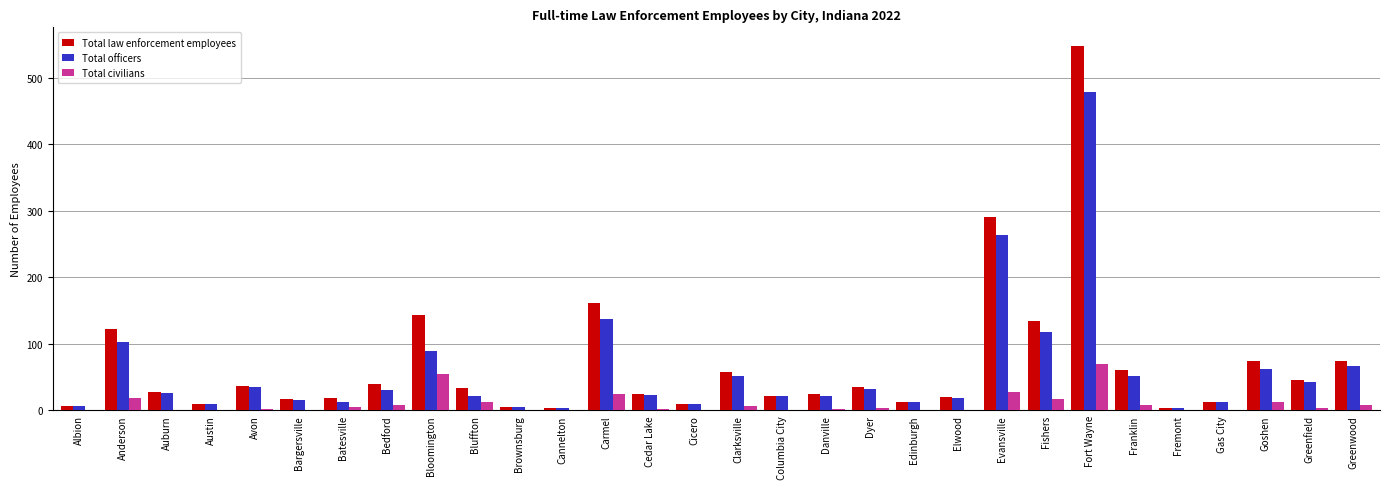

Which series has the largest total across all categories?

Total law enforcement employees